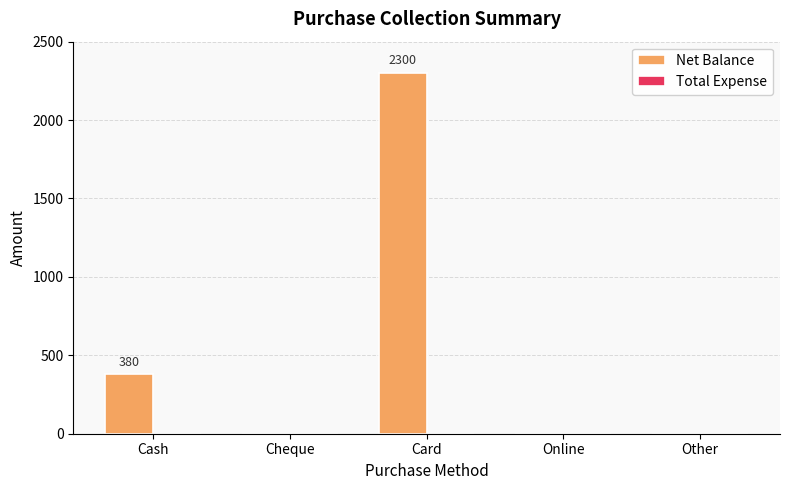

What is the greatest value displayed?

2300